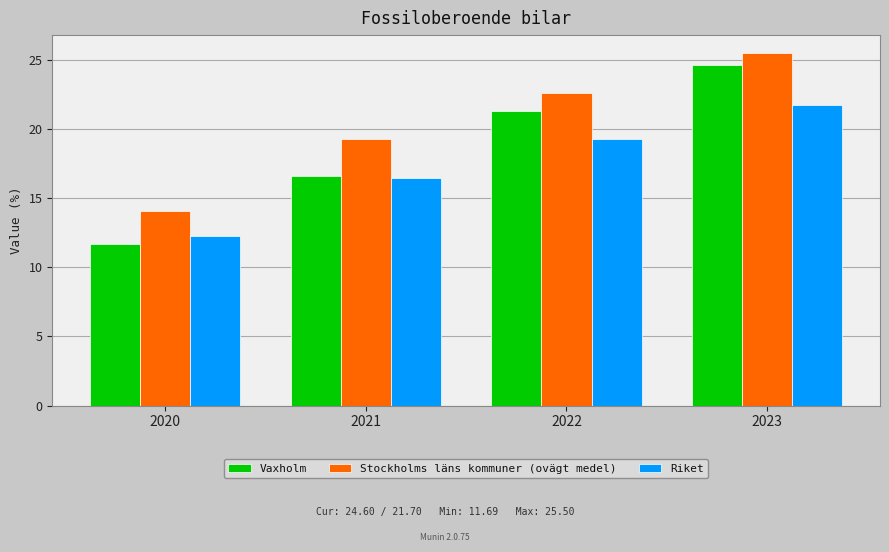

The Stockholms läns kommuner (ovägt medel) series shows 19.2 at 2021. True or false?

True